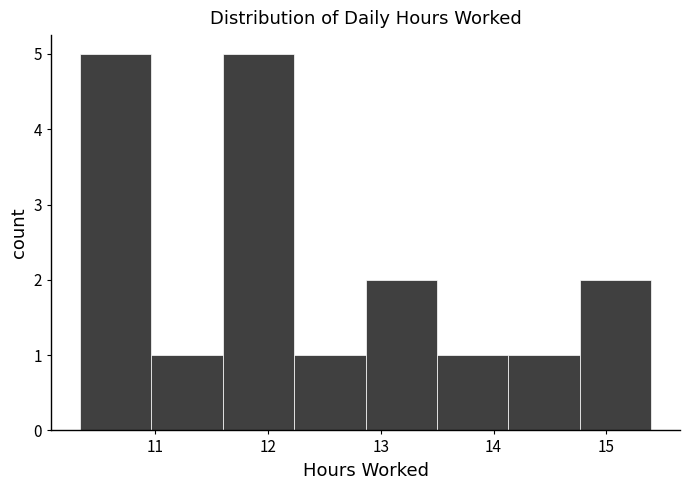

Reading left to right, transcribe this chart: for each bar, give the range it covers on the x-axis and its height. Neither the bar edges nor the heights are printed on the chart, so give them approximately, as read against the axes.

10.3 to 11.0: 5
11.0 to 11.6: 1
11.6 to 12.2: 5
12.2 to 12.9: 1
12.9 to 13.5: 2
13.5 to 14.1: 1
14.1 to 14.8: 1
14.8 to 15.4: 2